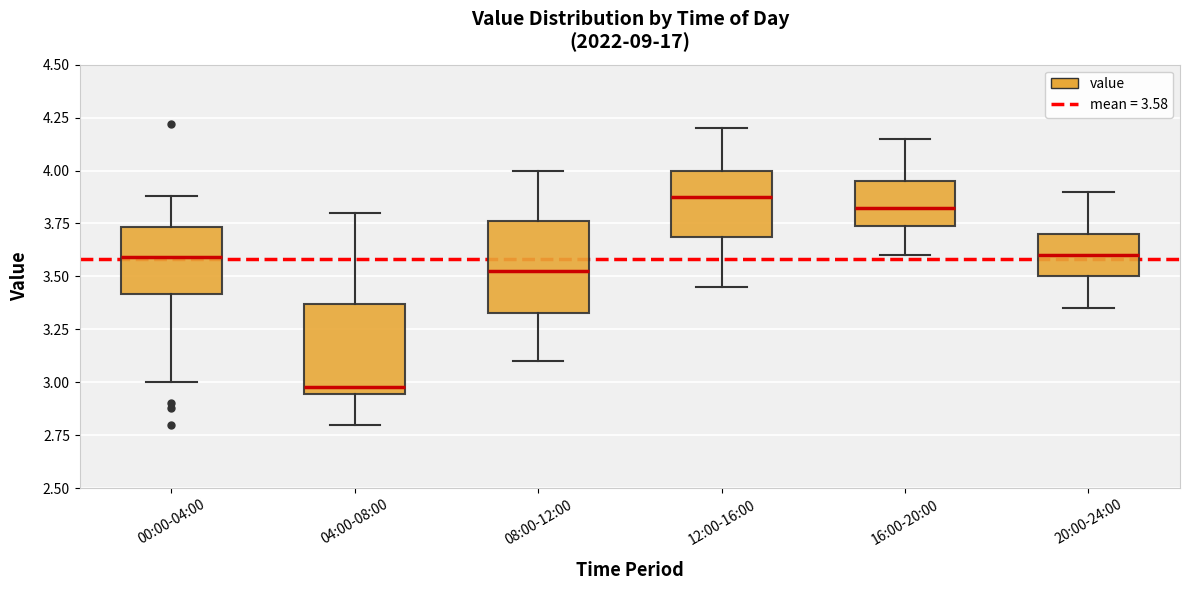

Where does the median line of the box for 08:00-12:00 sit on the y-axis? The values are not printed on the chart, so give them approximately, as read against the axis.

3.55